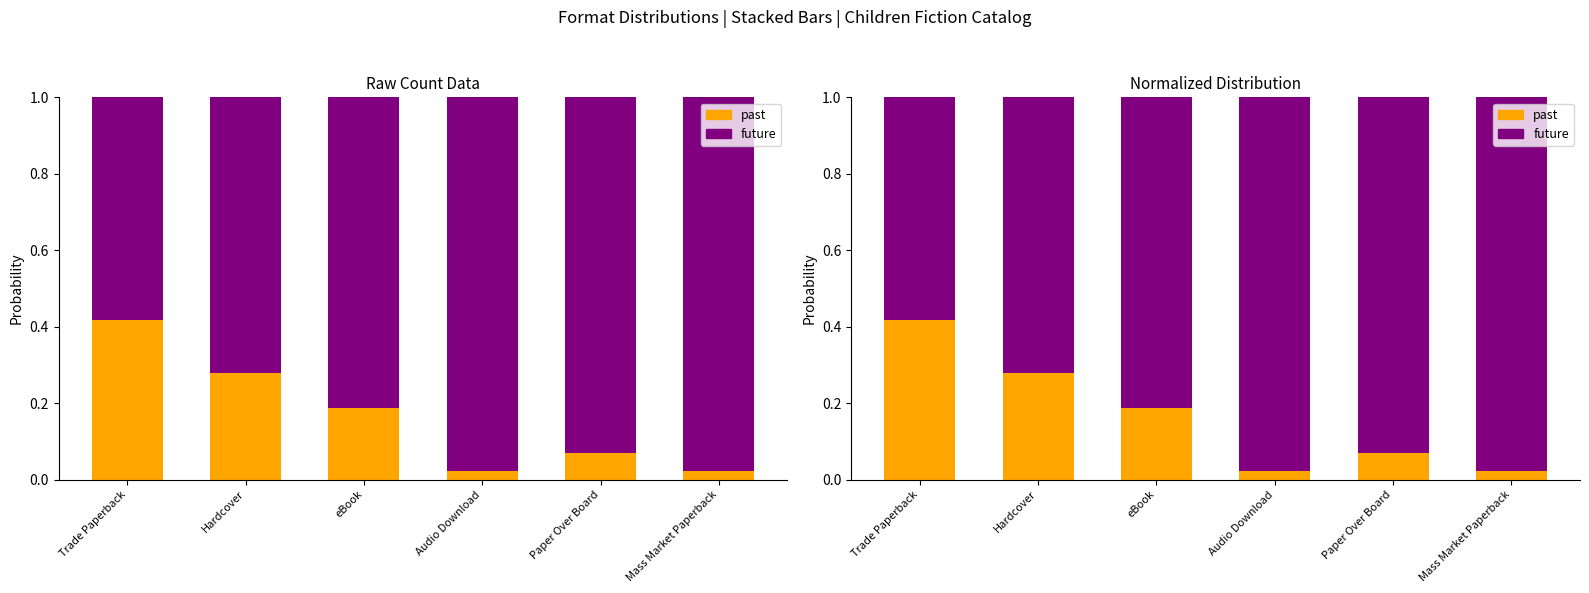

What is the difference between the second highest and minimum values in the past series?

0.3